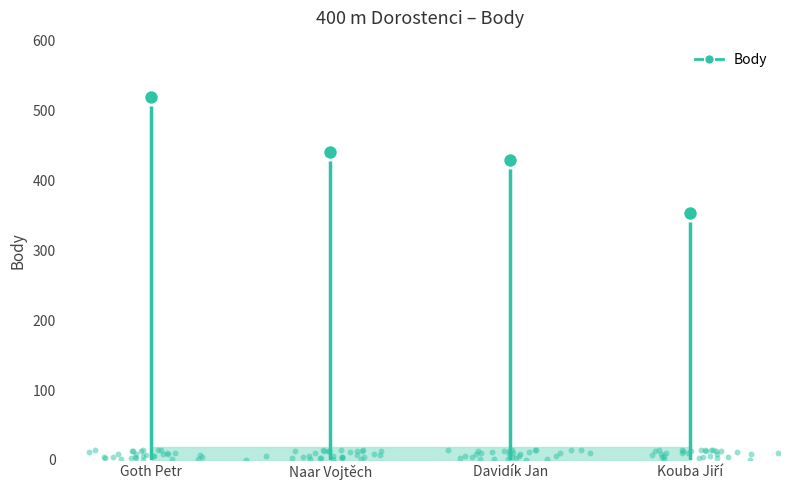

What is the change in value from Davidík Jan to Kouba Jiří?

-76